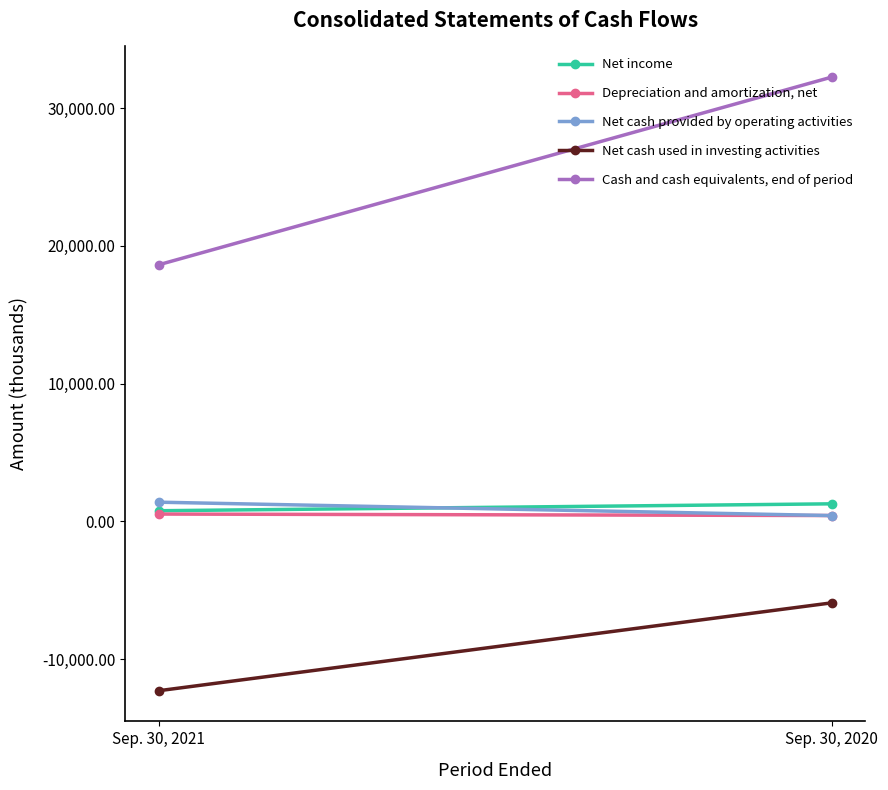

Reading right to left, what are all the values shown in this chart?

Net income: 1273	771
Depreciation and amortization, net: 423	530
Net cash provided by operating activities: 419	1392
Net cash used in investing activities: -5915	-12292
Cash and cash equivalents, end of period: 32245	18627